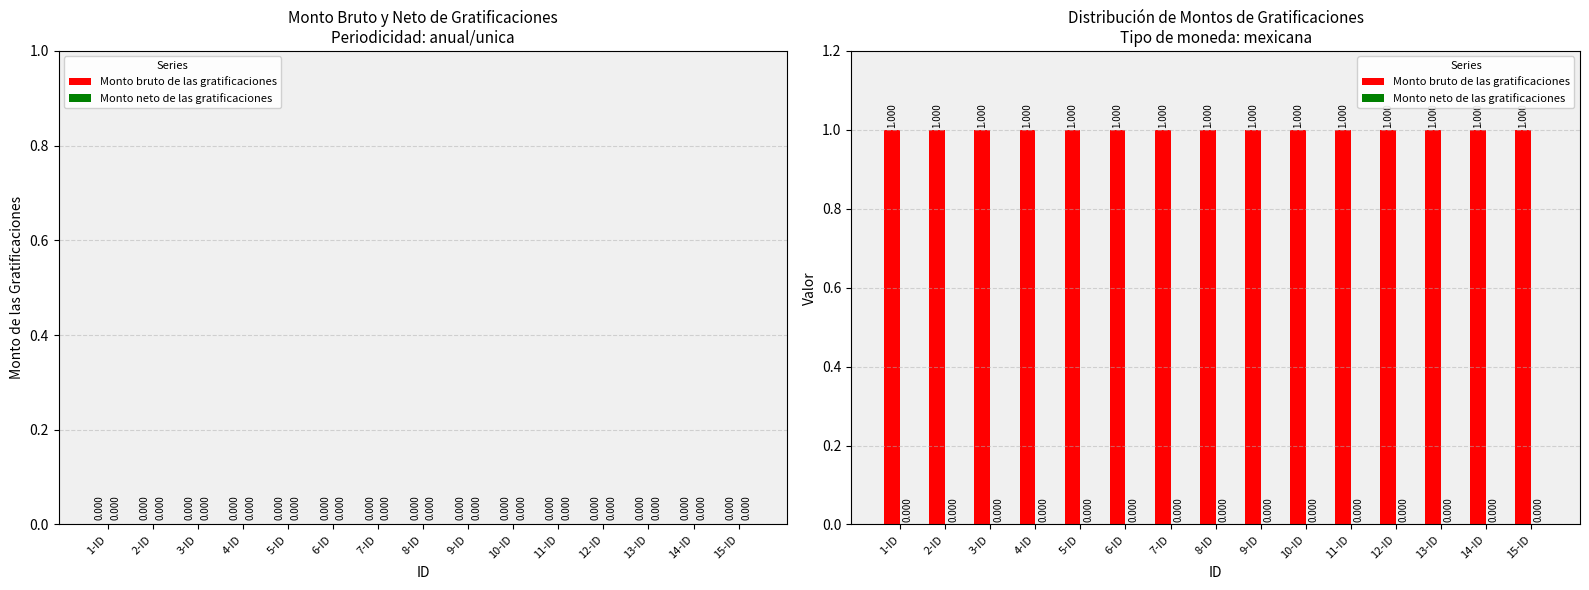

What is the label of the 9th bar from the left?

9-ID